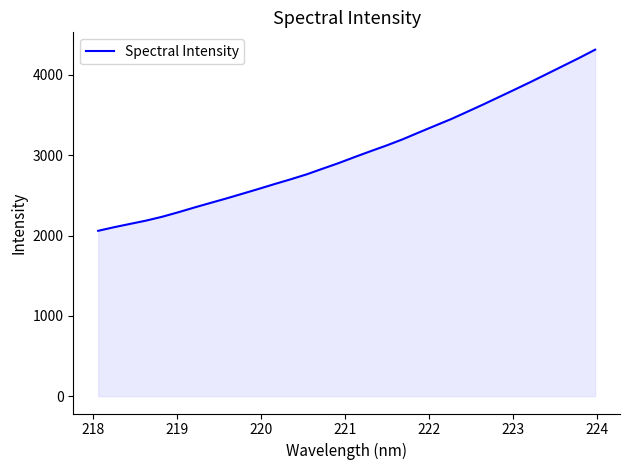

What is the difference between the maximum and minimum values?

2255.9